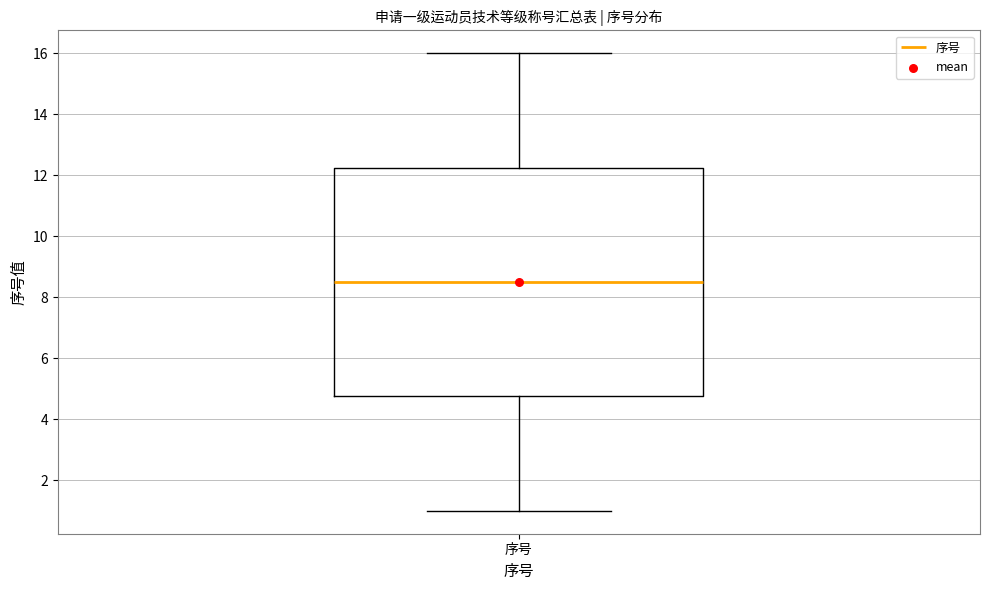

Transcribe this box plot: give where the median line is, the range the box spans, and where the two whiskers end, as read against the y-axis. The values are not printed on the chart, so give them approximately, as read against the axis.

median 8.6, box 4.8 to 12.2, whiskers 1.0 to 16.0